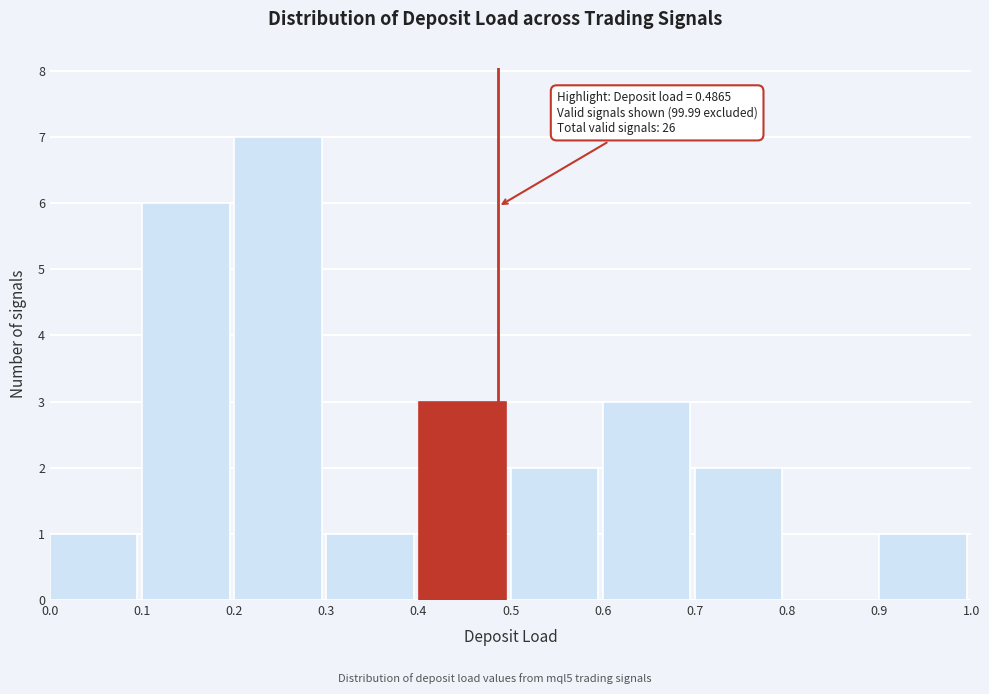

Which range on the x-axis has the tallest bar?

0.2 to 0.3